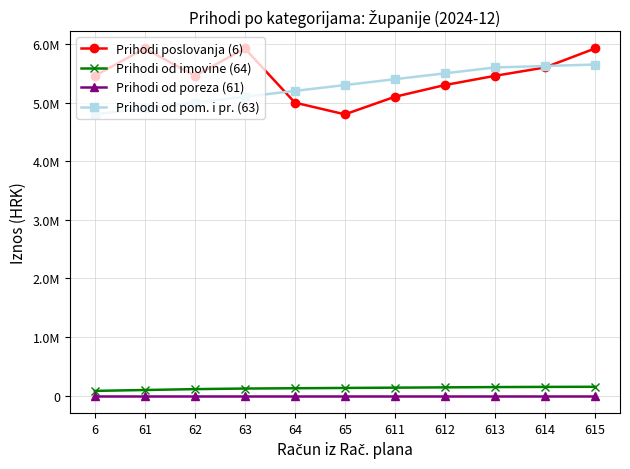

In Prihodi poslovanja (6), how many points are higher than both neighbors (excluding endpoints)?

2